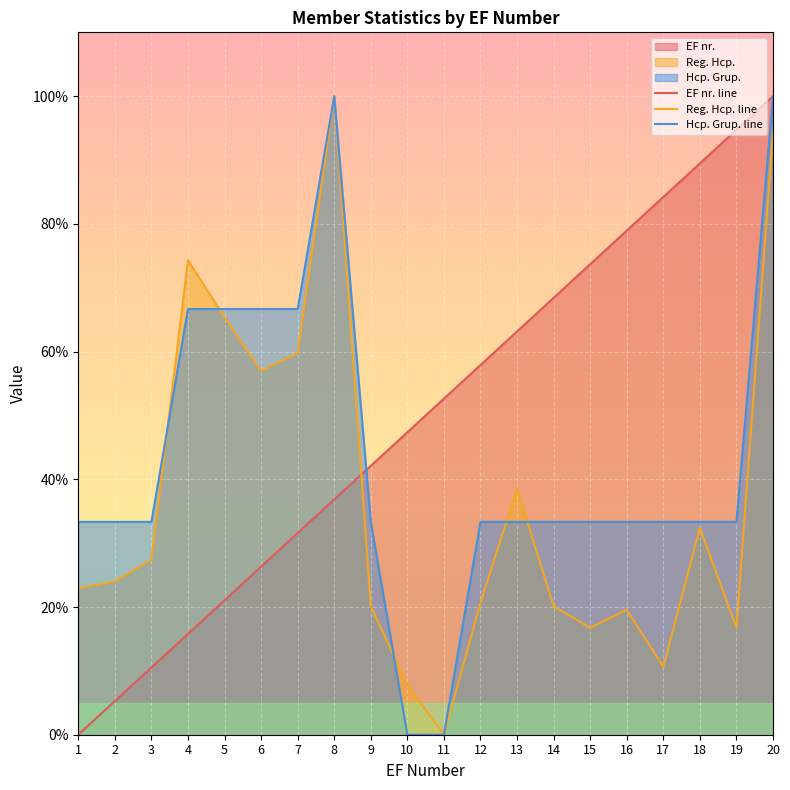

What is the total value across all series at 15?

123.8